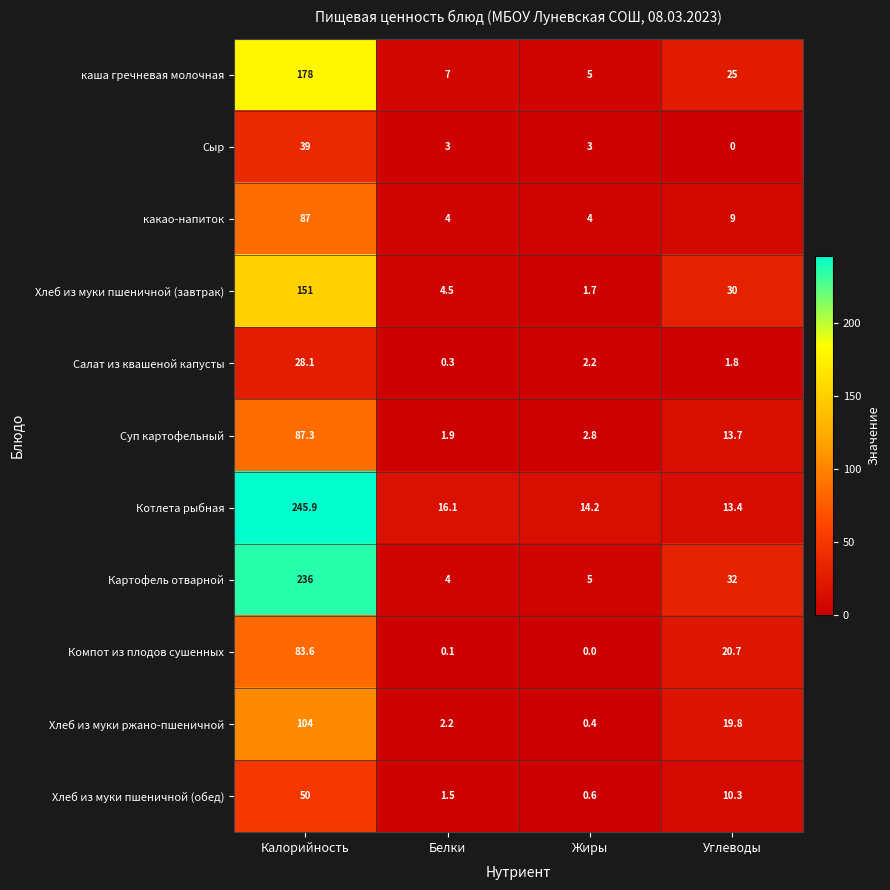

Between Калорийность and Жиры, which series saw the biggest shift?

Котлета рыбная